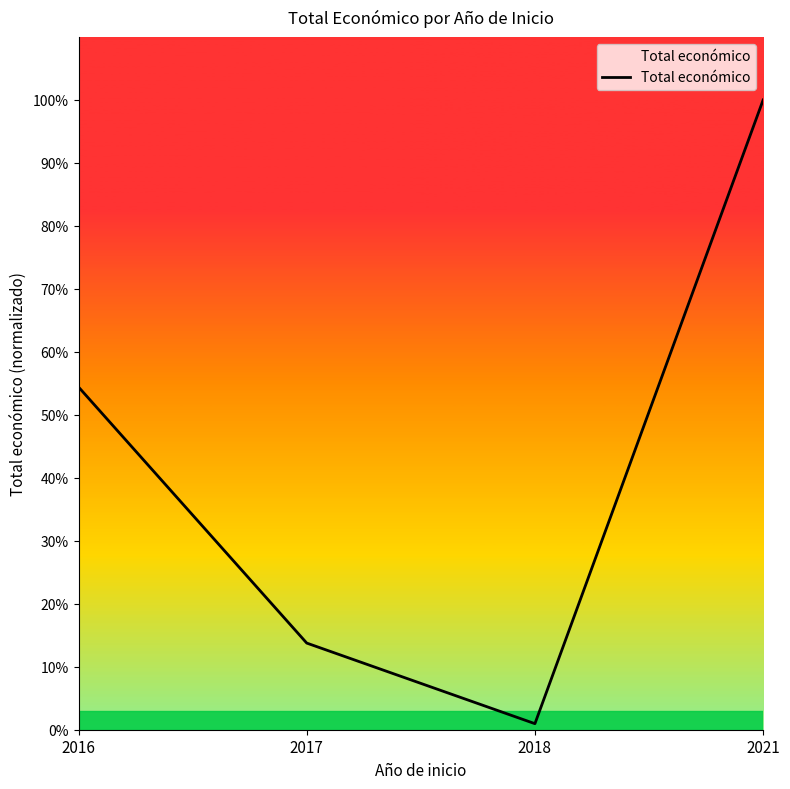

Does the chart have visible grid lines?

No